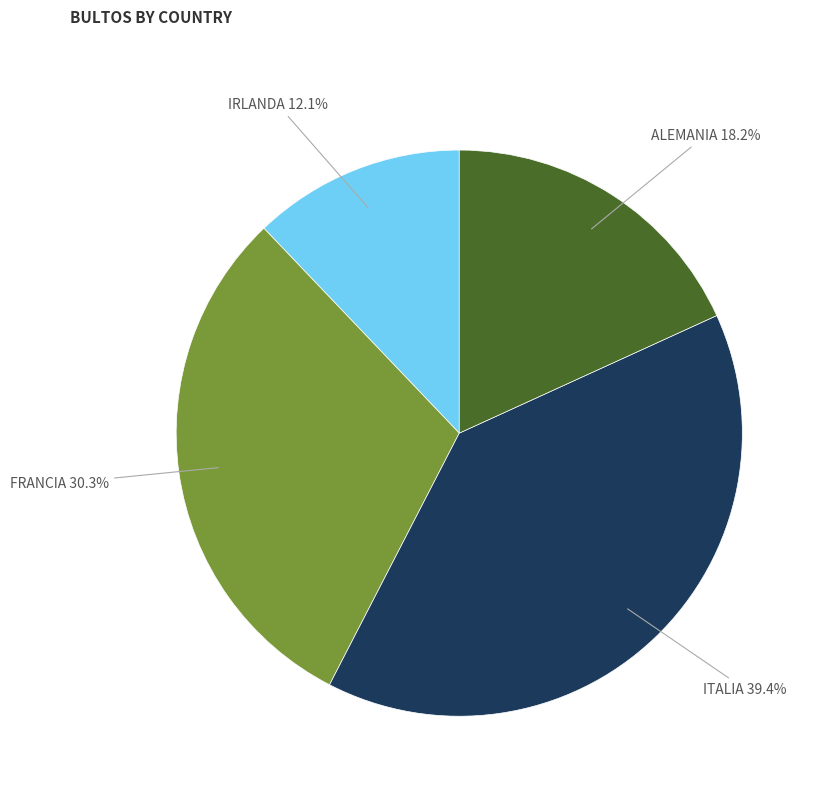

Count the number of slices in the pie.

4